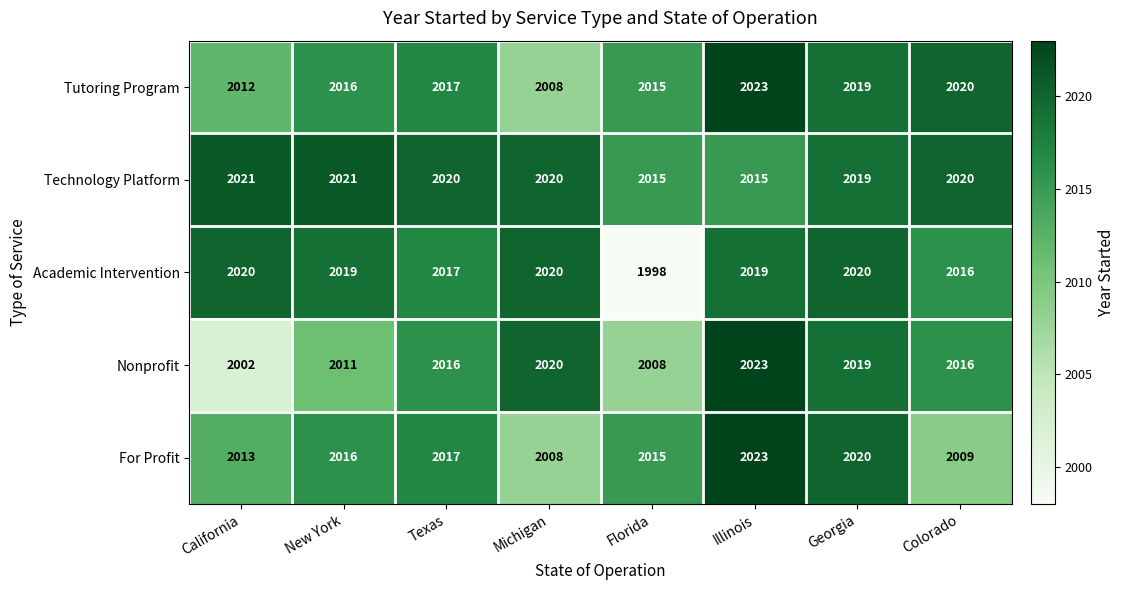

What is the difference between the maximum and second lowest values in the Nonprofit series?

15